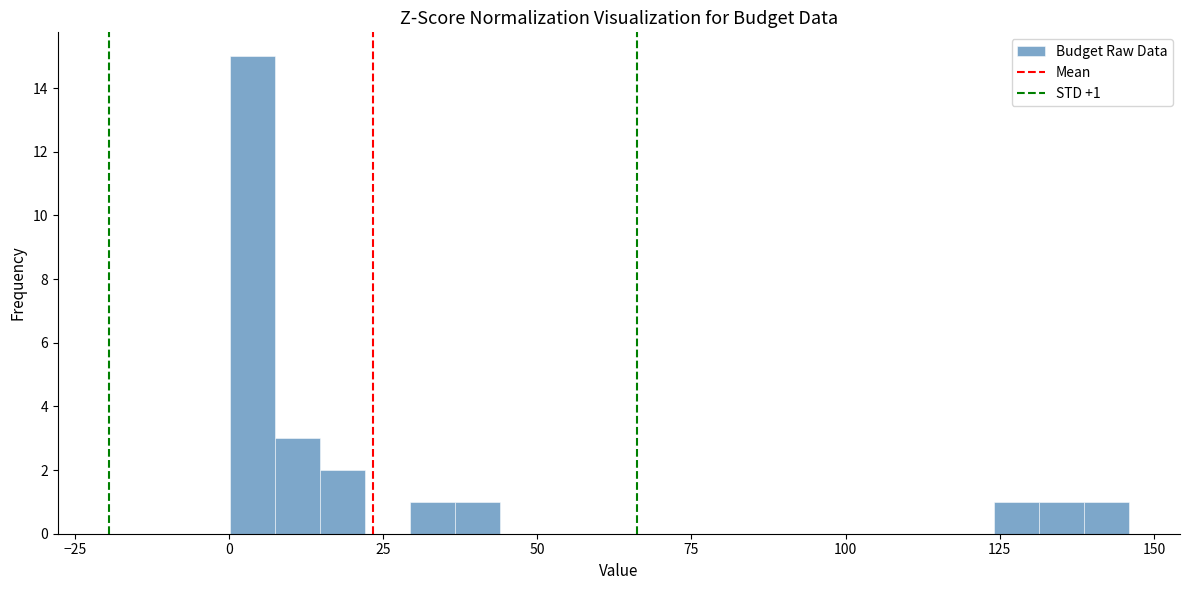

Read against the x-axis, roughly where is the centre of the tallest bar?

5